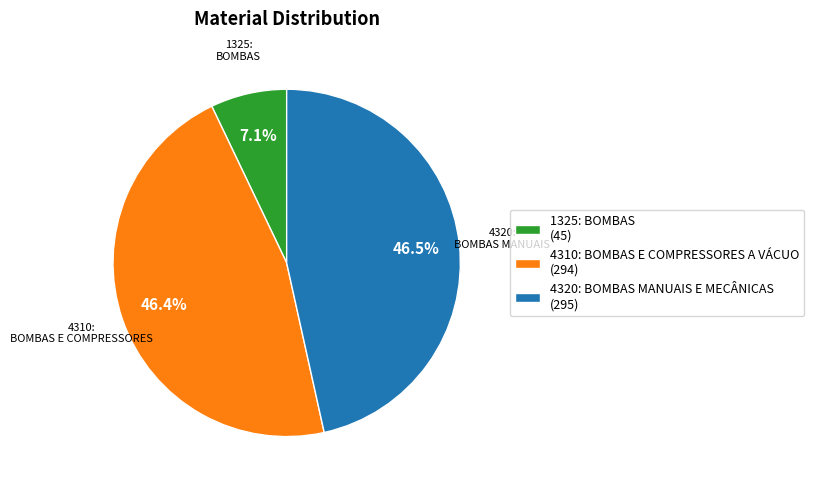

Is 4310: BOMBAS E COMPRESSORES A VÁCUO the majority of the pie?

No